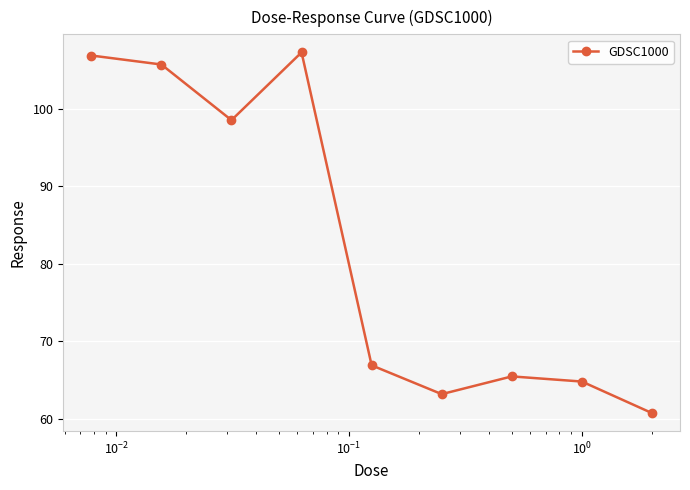

What is the value of the 8th point from the left?

64.8